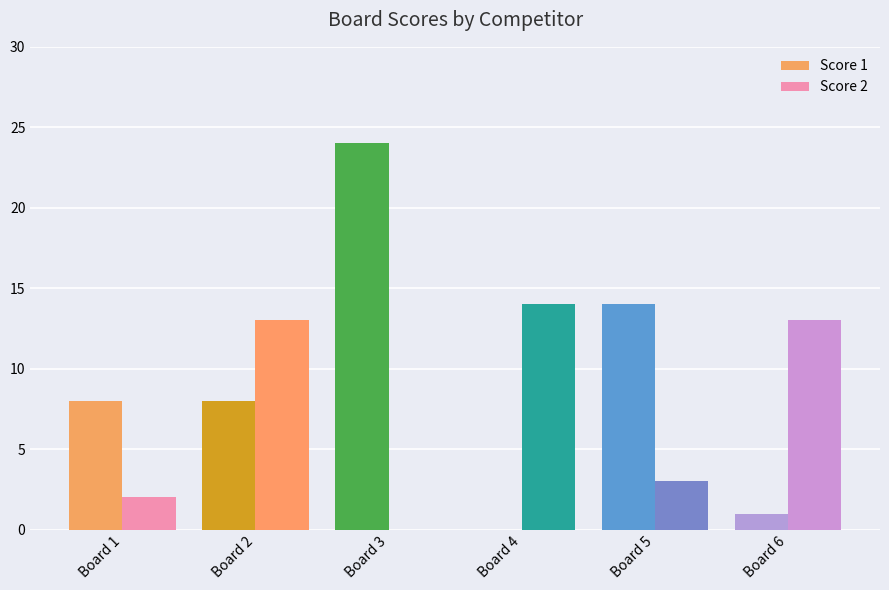

What are all the series names shown in the legend?

Score 1, Score 2